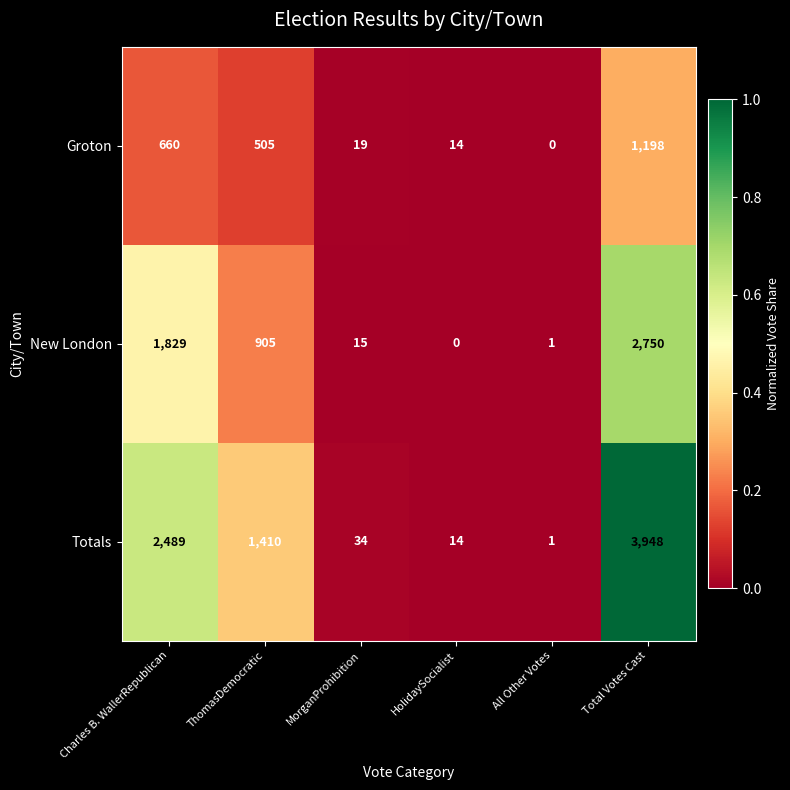

Which series changed the most between HolidaySocialist and All Other Votes?

Groton